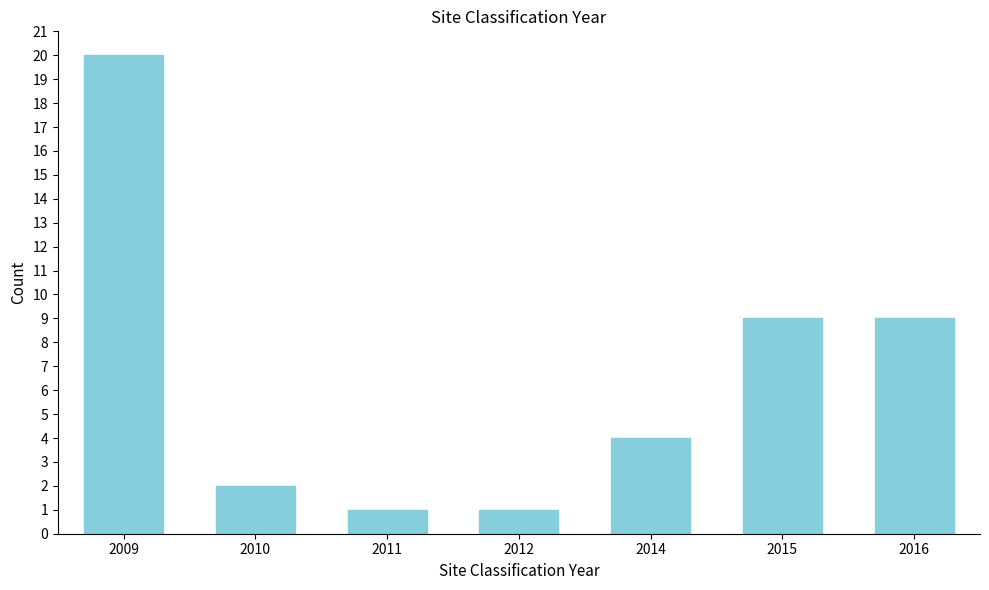

Reading left to right, transcribe all the data shown in this chart.

2009=20	2010=2	2011=1	2012=1	2014=4	2015=9	2016=9